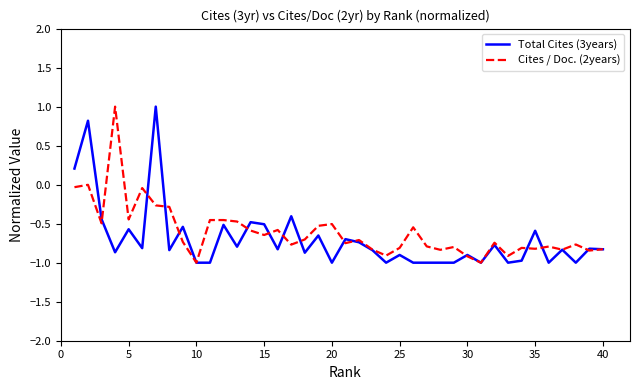

What is the greatest value displayed?

1.0